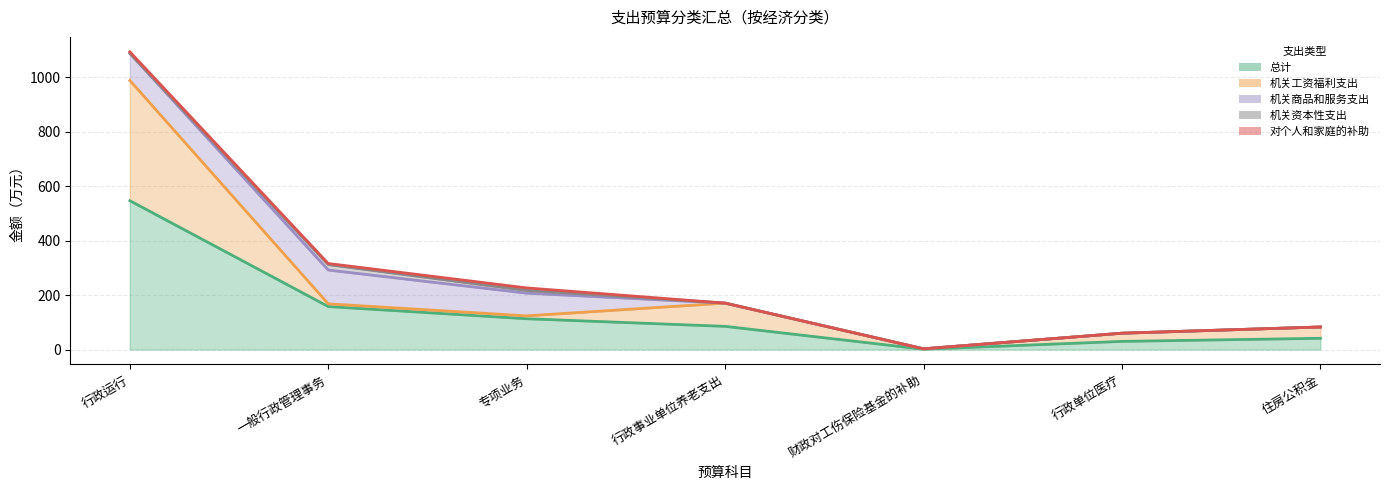

What is the average value of the 机关商品和服务支出 series?

43.9